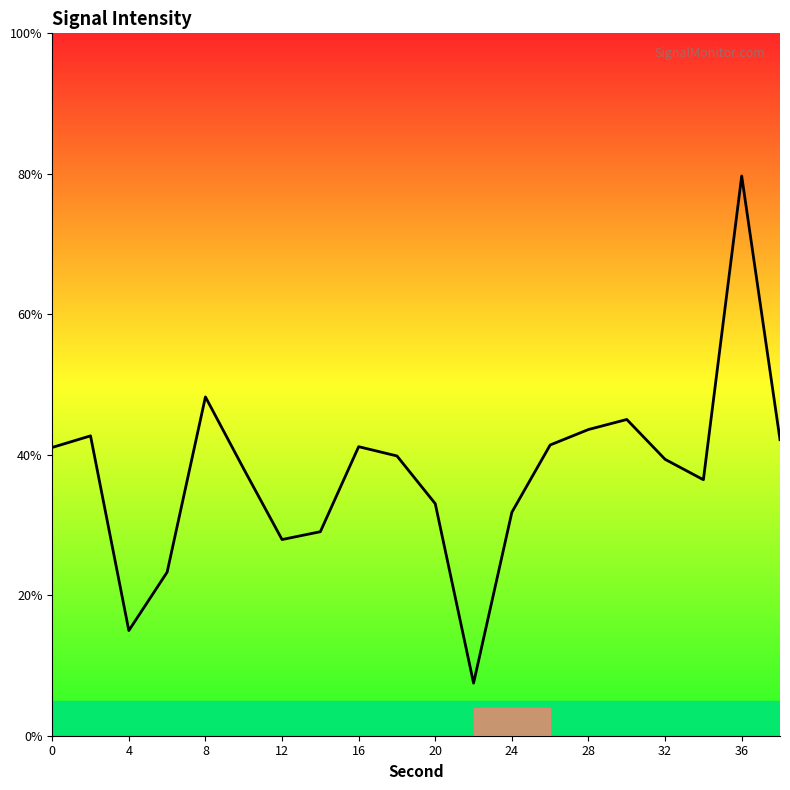

What is the smallest value displayed?

7.5